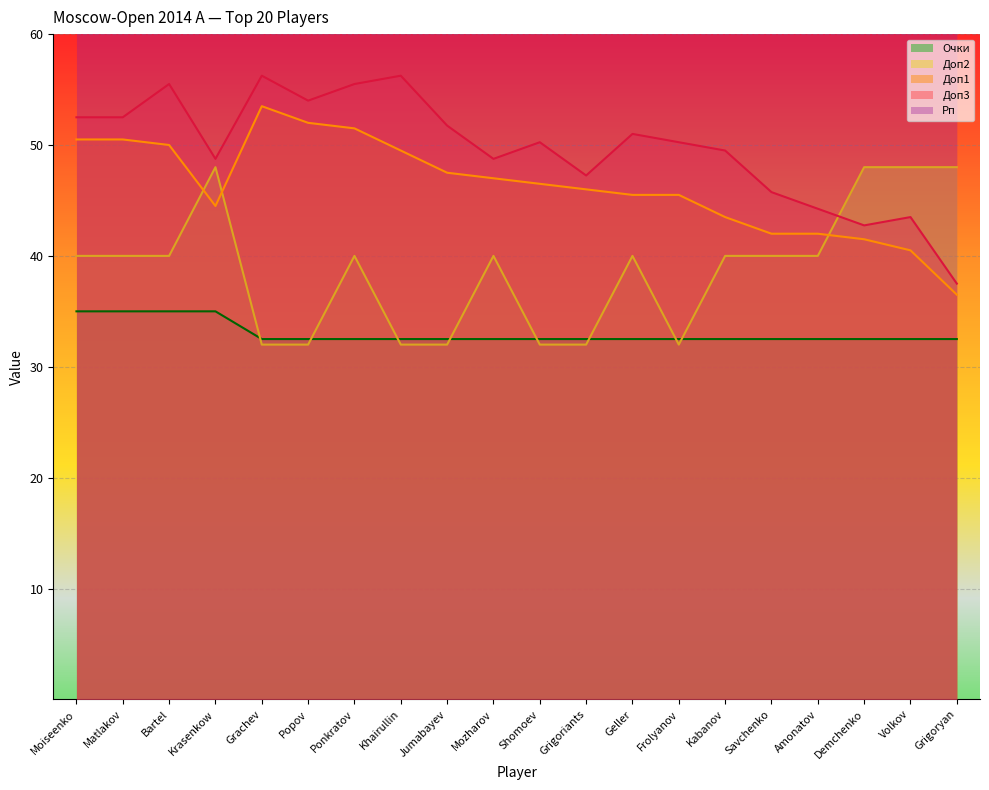

What is the label of the 10th point from the left?

Mozharov